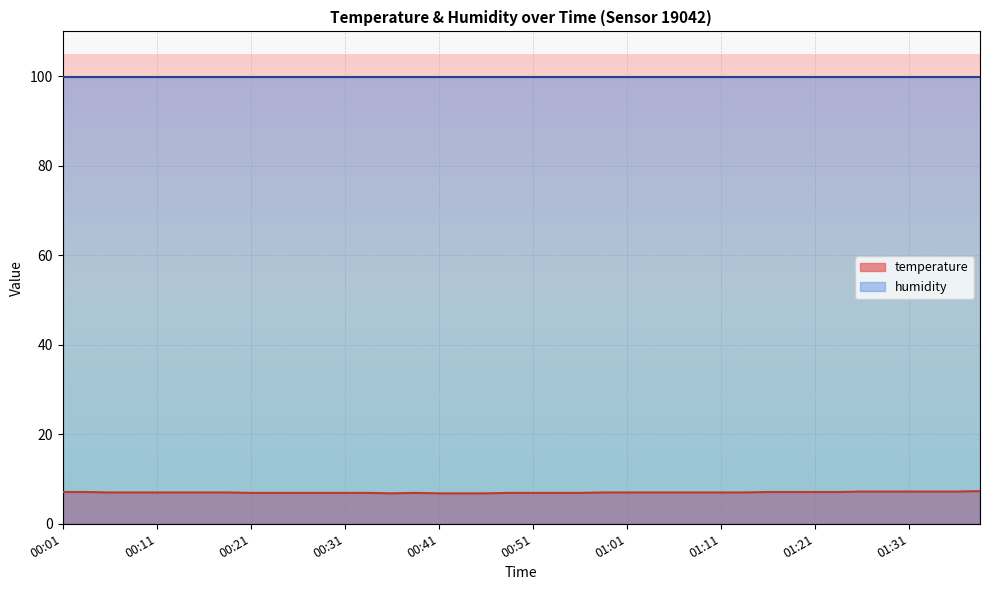

How many categories are shown in the chart?

40